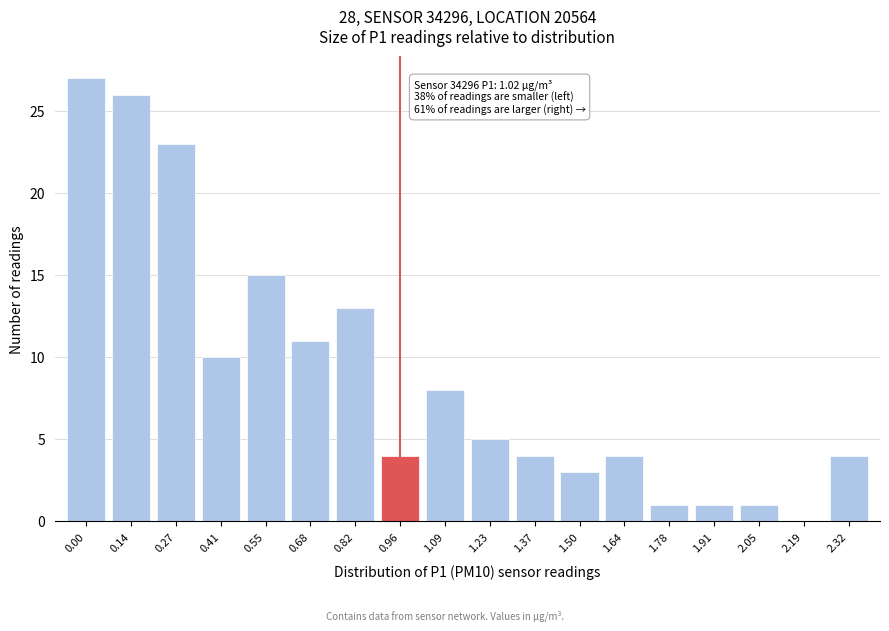

Reading left to right, what are all the values shown in this chart?

0.00=27	0.14=26	0.27=23	0.41=10	0.55=15	0.68=11	0.82=13	0.96=4	1.09=8	1.23=5	1.37=4	1.50=3	1.64=4	1.78=1	1.91=1	2.05=1	2.19=0	2.32=4